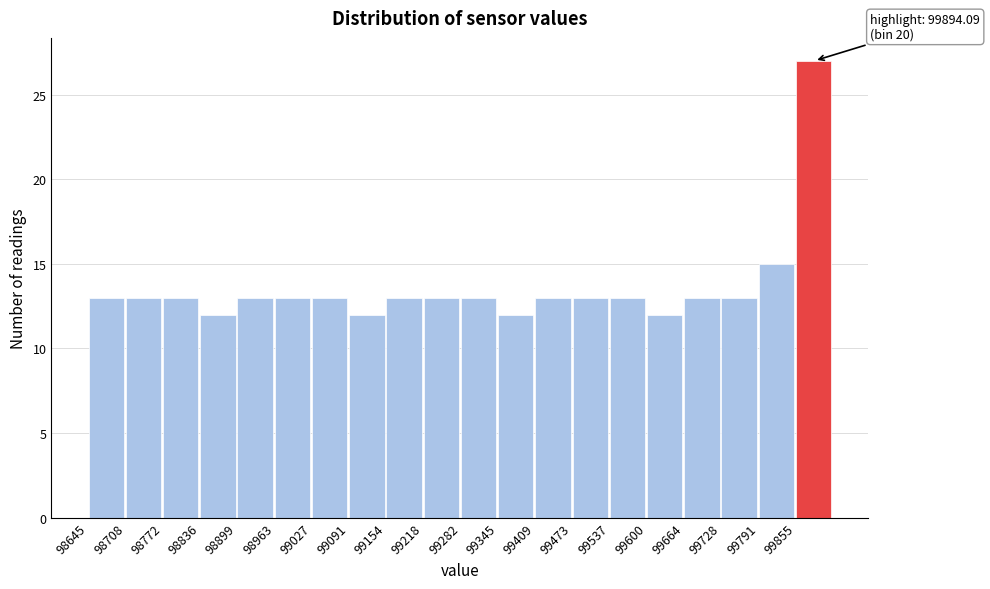

Over which range of the x-axis is the bar tallest?

99860 to 99920